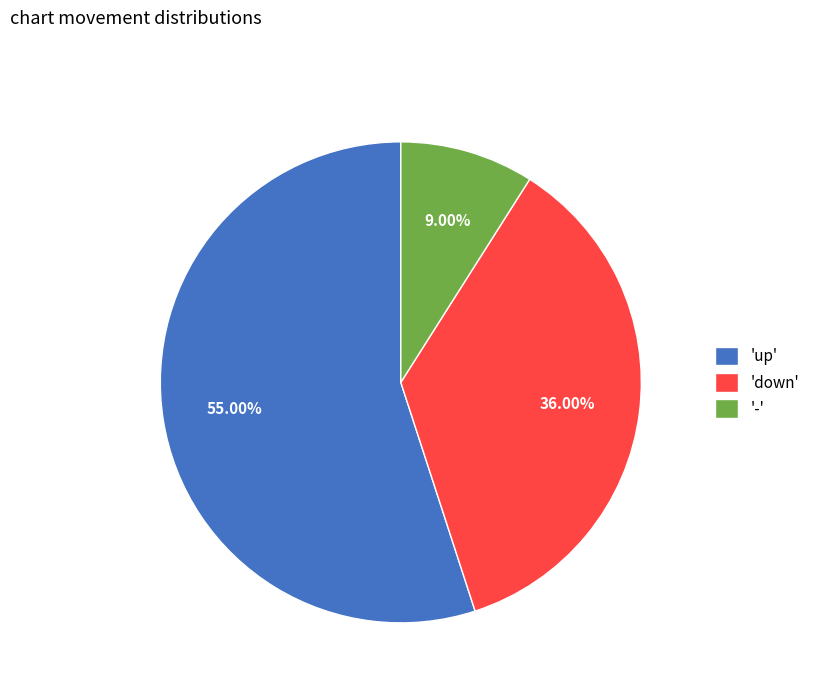

Which has a higher value, 'down' or '-'?

'down'